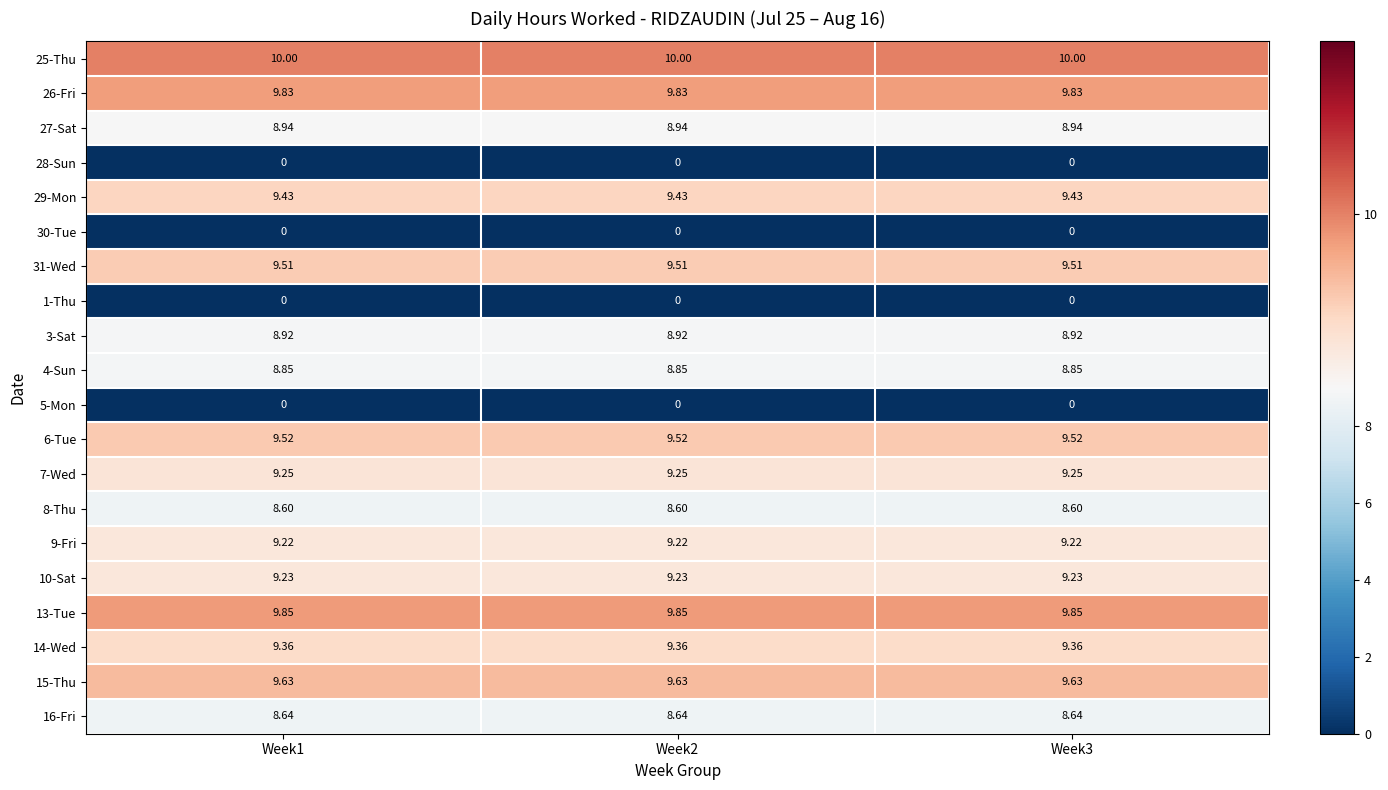

Count the number of categories in the chart.

3